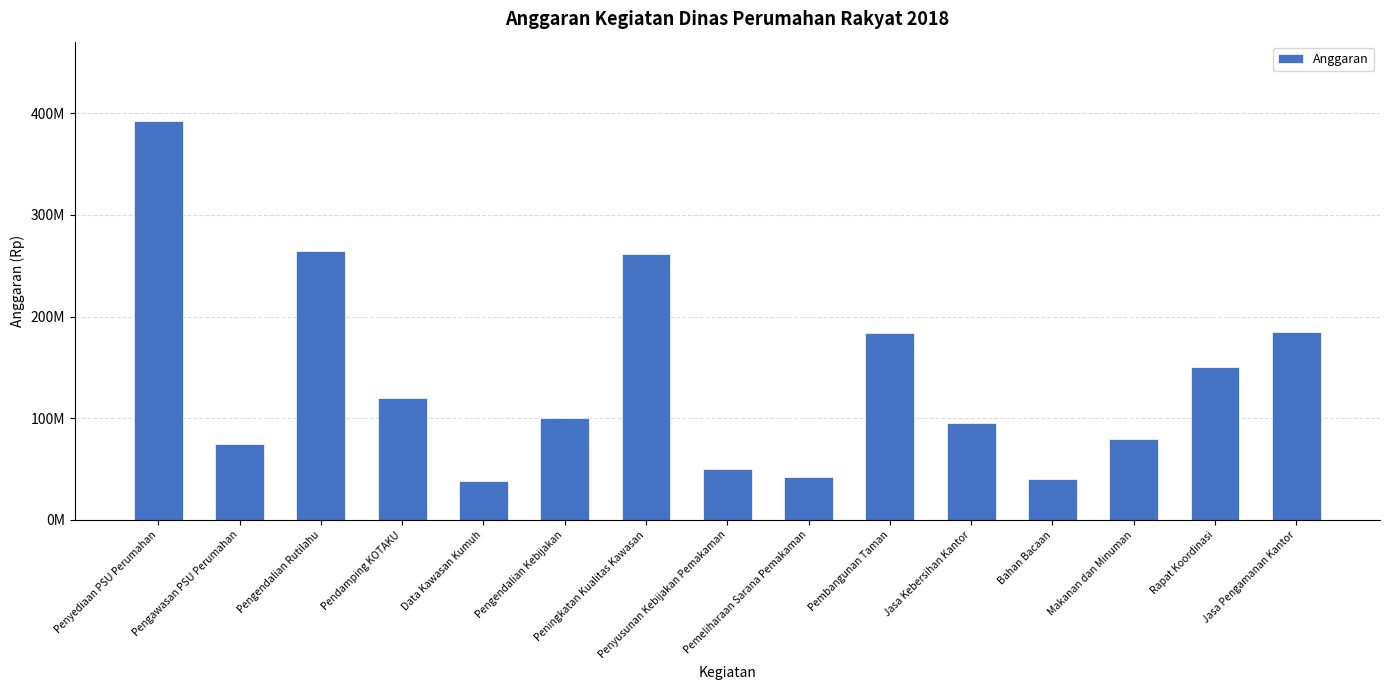

Is it true that the value at Penyusunan Kebijakan Pemakaman is 50000000?

True